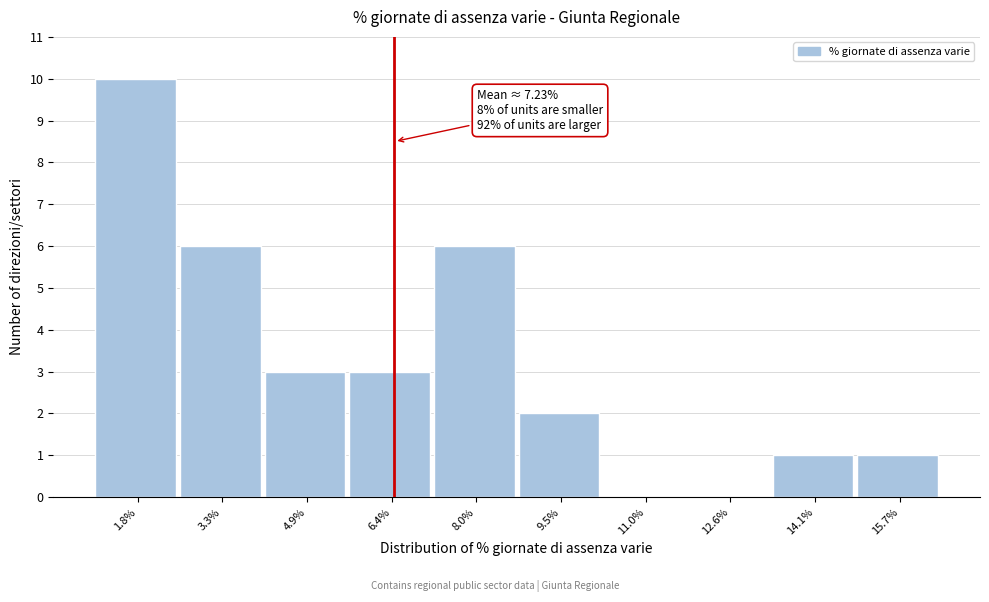

Reading left to right, extract all data points from this chart.

1.8%=10	3.3%=6	4.9%=3	6.4%=3	8.0%=6	9.5%=2	11.0%=0	12.6%=0	14.1%=1	15.7%=1